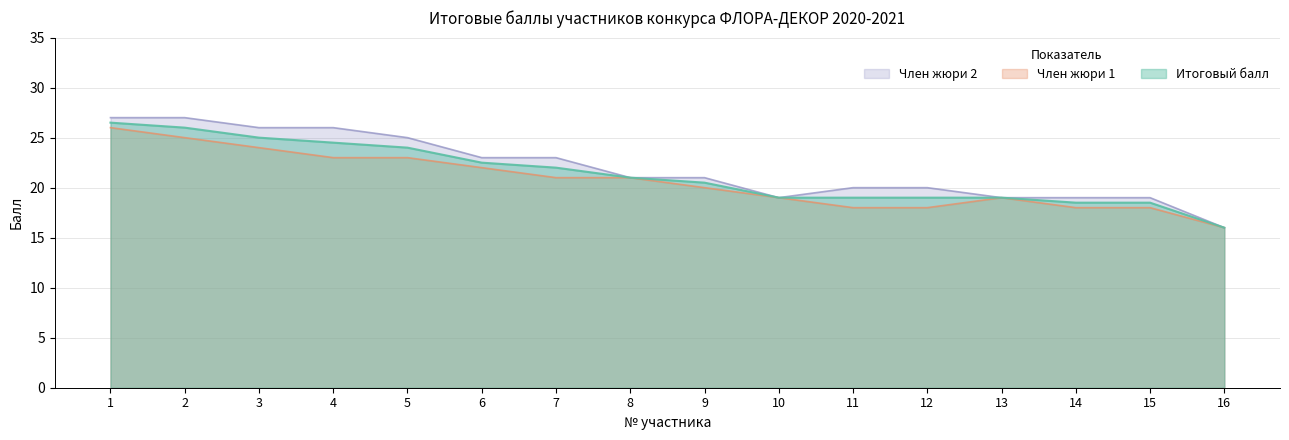

What is the minimum value for Член жюри 1?

16.0